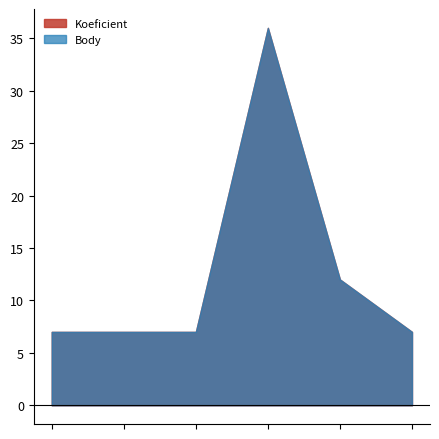

Rank the series by their maximum value, from lowest to highest.

Koeficient, Body